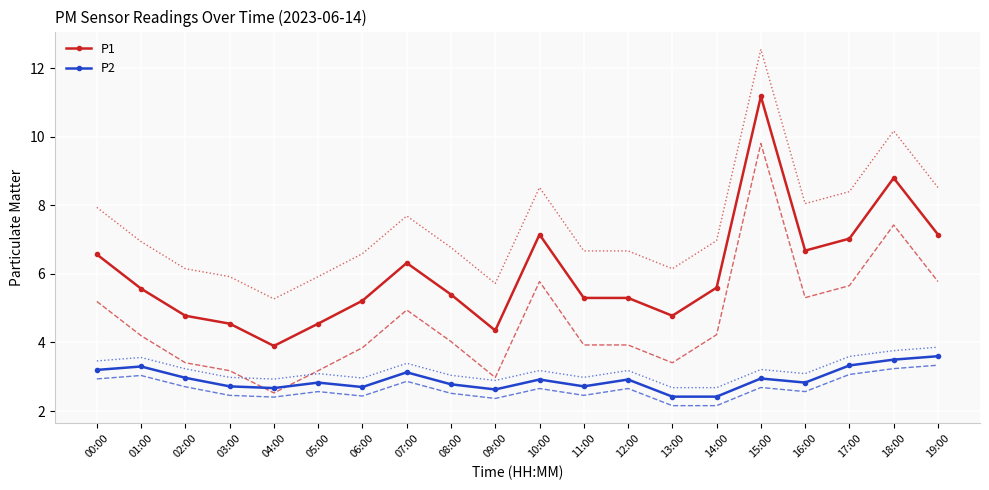

What is the greatest value displayed?

12.6